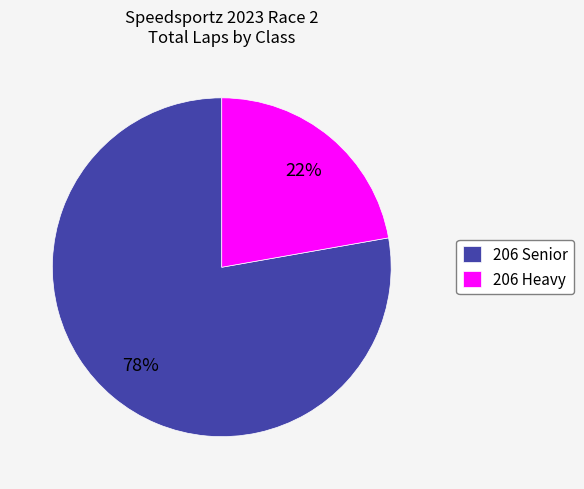

Which category has the smallest portion of the pie?

206 Heavy